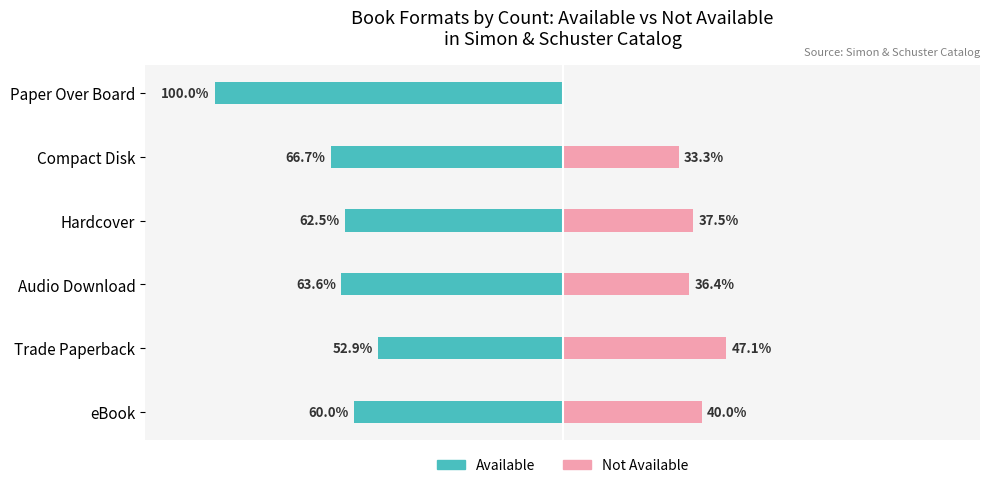

How many data points in Not Available are above 37?

3